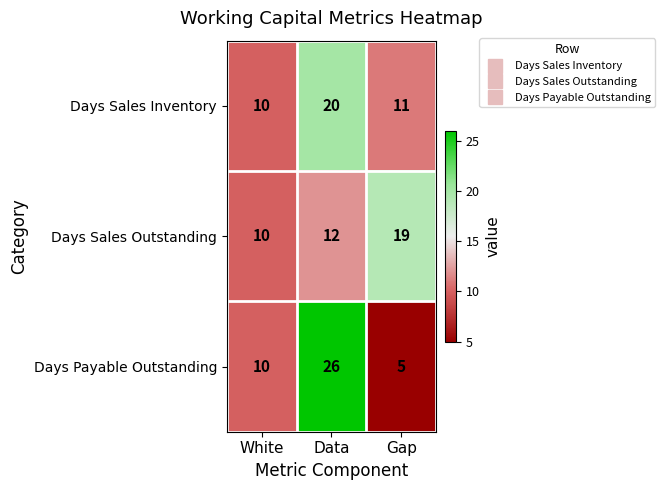

How many Days Payable Outstanding values are between 5 and 26?

3